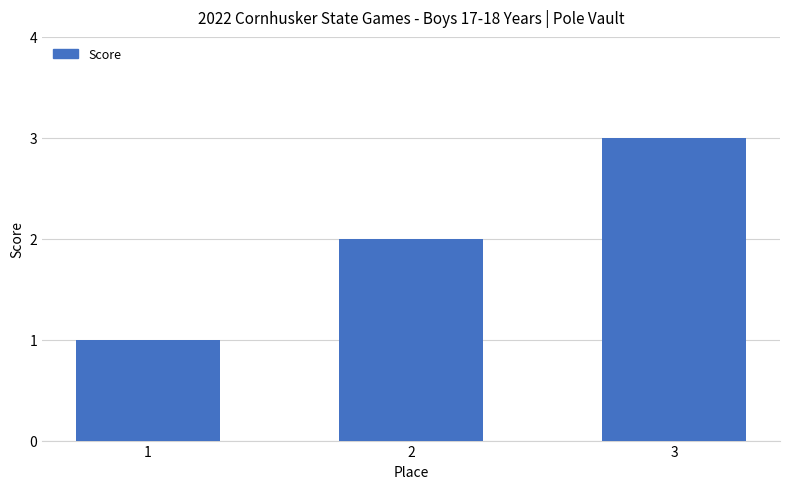

At which category does the chart reach its minimum across all series?

1